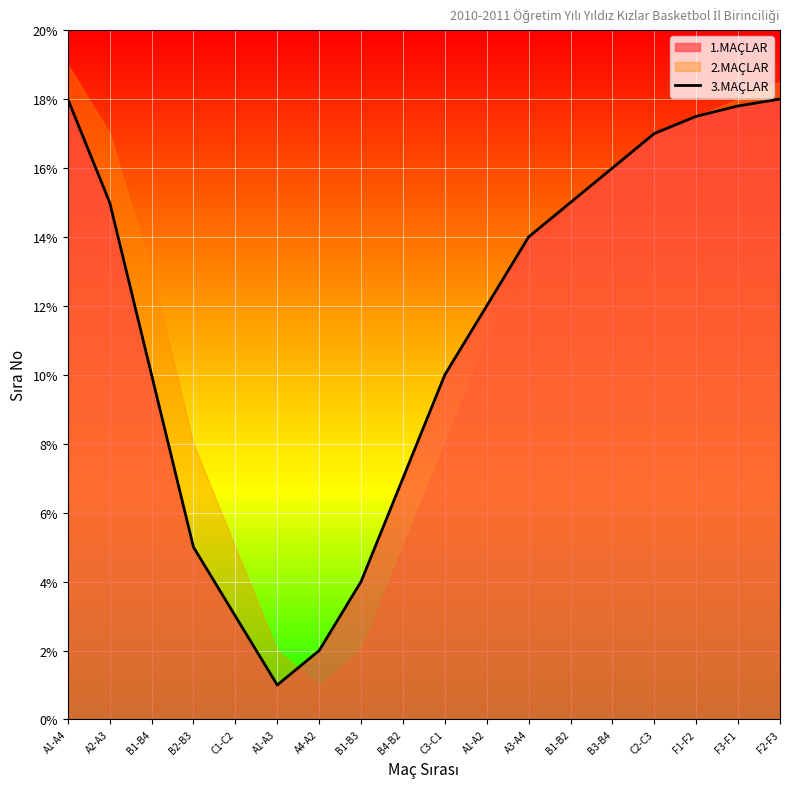

The value of 3.MAÇLAR at A1-A2 is 12.0. True or false?

True